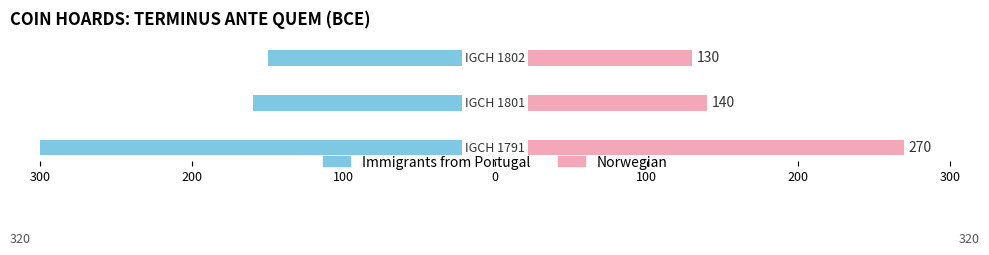

Which series has the largest range (max minus min)?

Immigrants from Portugal